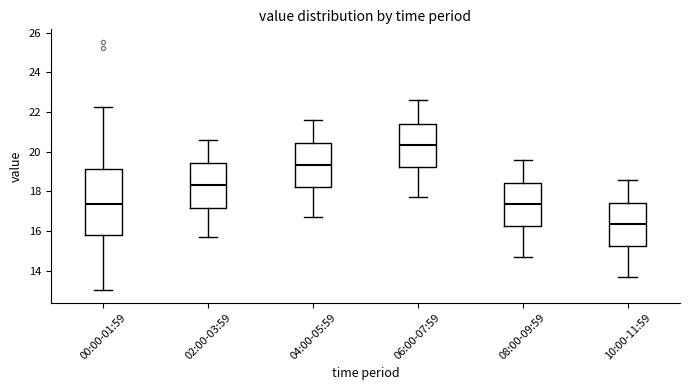

Reading left to right, transcribe this box plot: for each box, give where its median line is, the range the box spans, and where its two whiskers end, as read against the y-axis. The values are not printed on the chart, so give them approximately, as read against the axis.

00:00-01:59: median 17.4, box 15.8 to 19.2, whiskers 13.0 to 22.2
02:00-03:59: median 18.4, box 17.2 to 19.4, whiskers 15.8 to 20.6
04:00-05:59: median 19.4, box 18.2 to 20.4, whiskers 16.8 to 21.6
06:00-07:59: median 20.4, box 19.2 to 21.4, whiskers 17.8 to 22.6
08:00-09:59: median 17.4, box 16.2 to 18.4, whiskers 14.8 to 19.6
10:00-11:59: median 16.4, box 15.2 to 17.4, whiskers 13.8 to 18.6